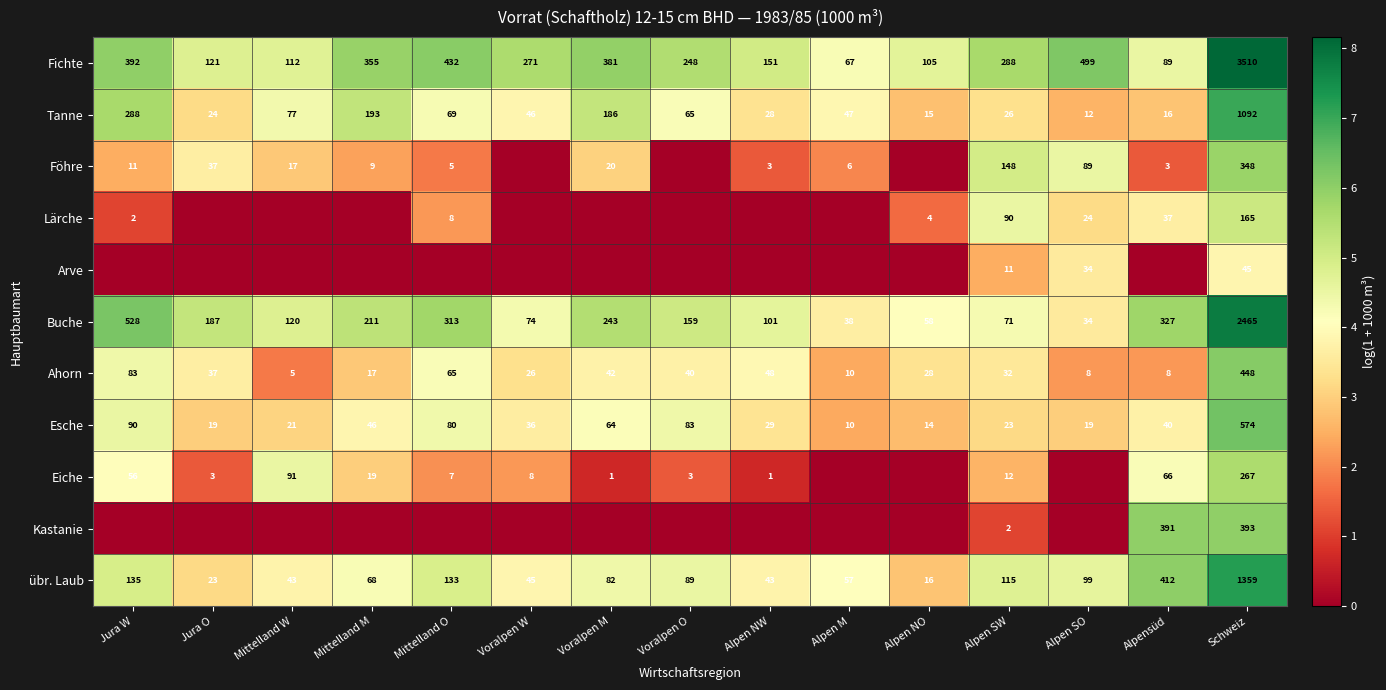

Where is Tanne nearest to the value 552?

Jura W